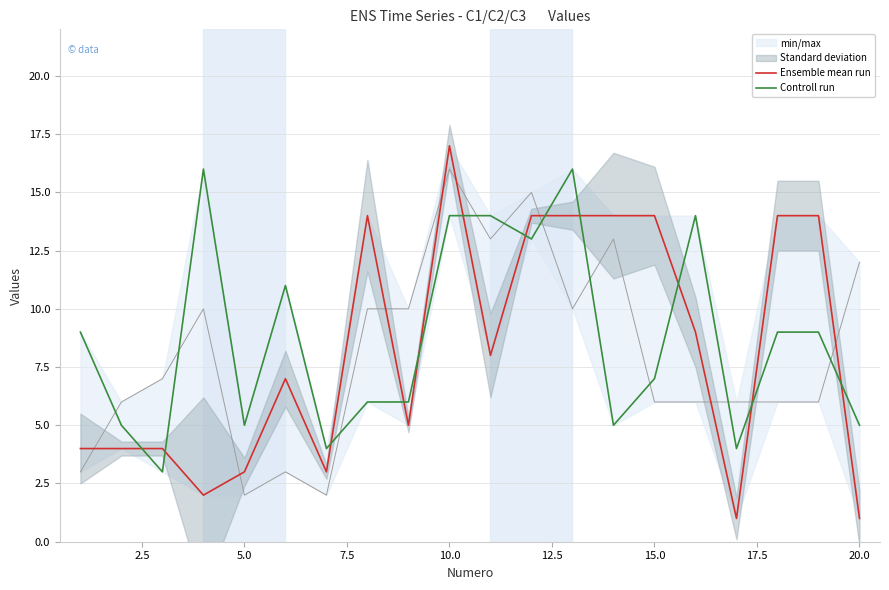

Is it true that Ensemble mean run equals 1 at 20.0?

True